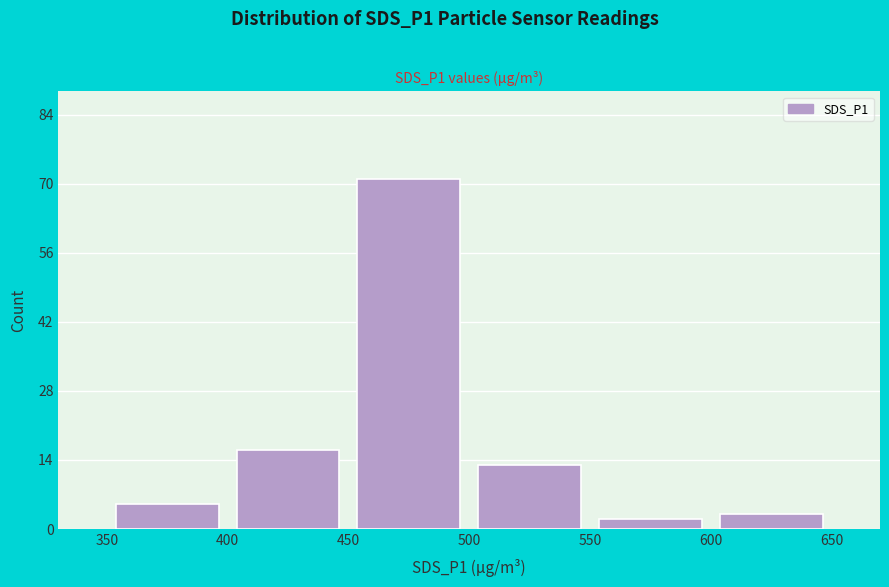

What is the height of the bar covering 600 to 650 on the x-axis? The values are not printed on the chart, so give them approximately, as read against the axis.

4